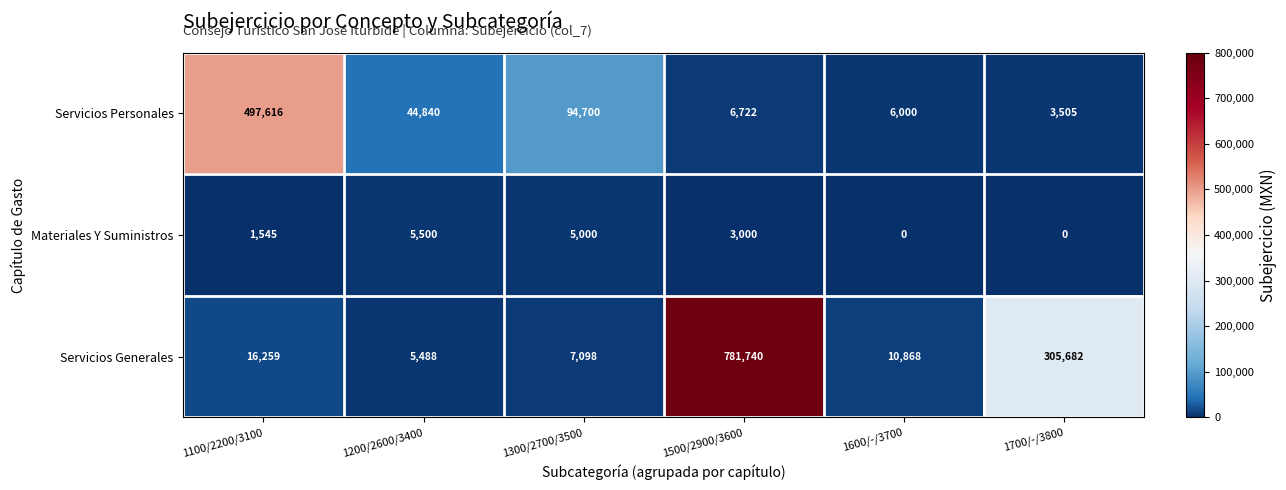

The Materiales Y Suministros series shows 1545 at 1100/2200/3100. True or false?

True